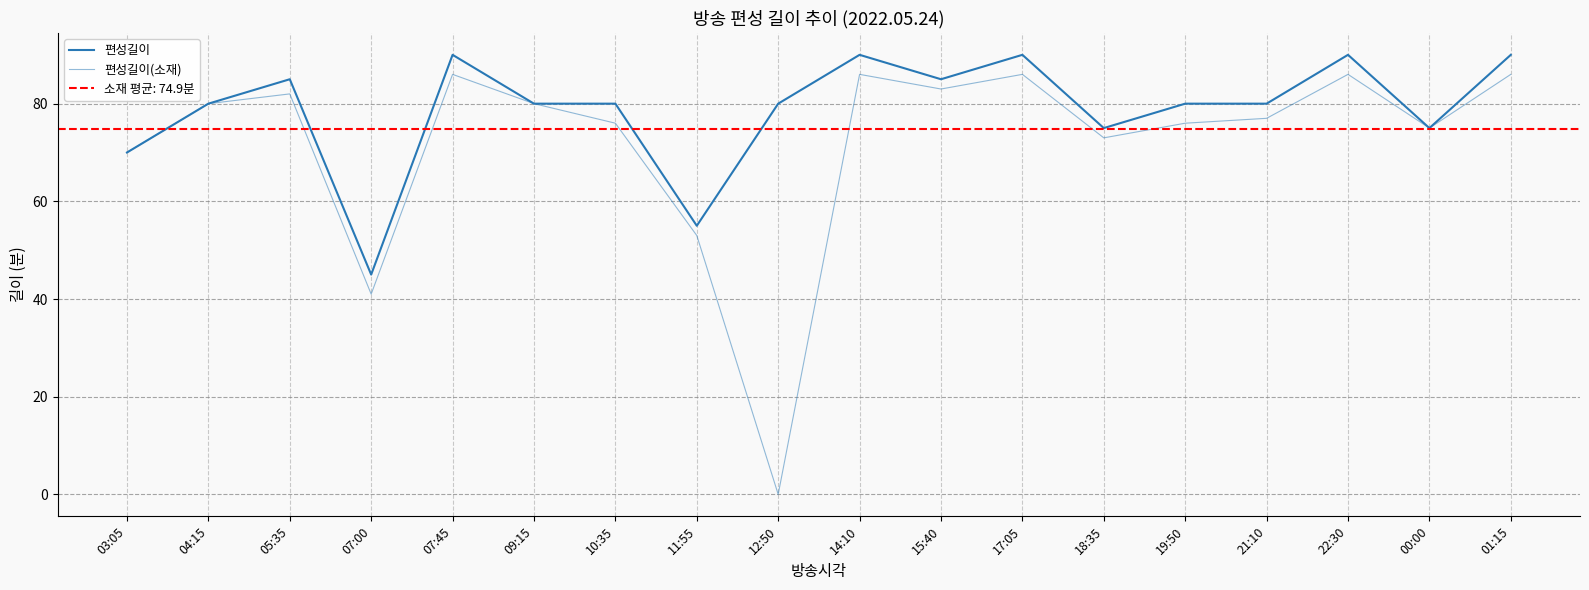

True or false: 편성길이 and 편성길이(소재) cross at least once.

False